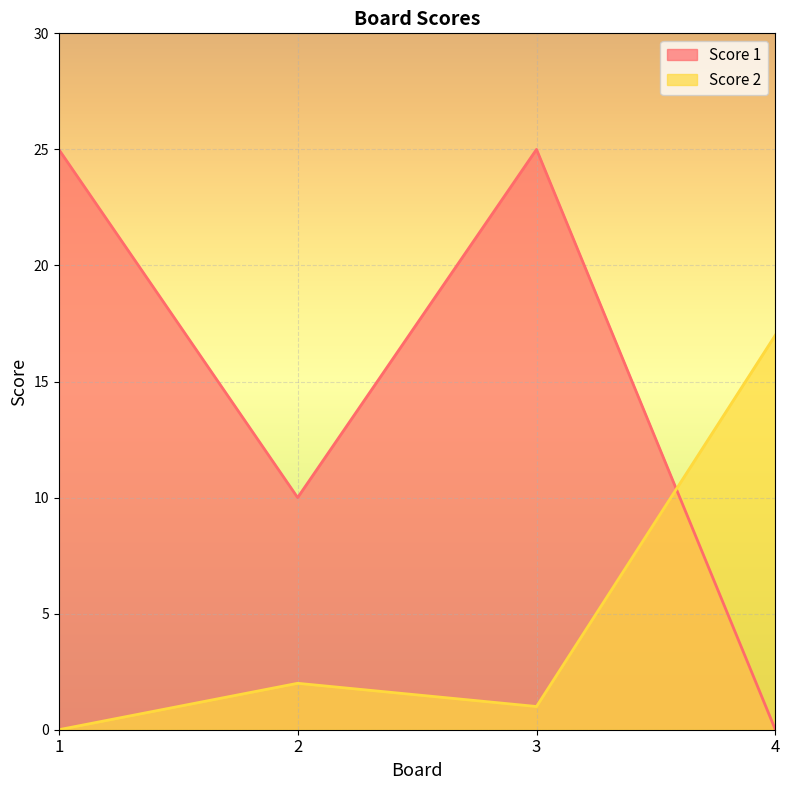

Between which two adjacent categories do Score 1 and Score 2 first intersect?

3 and 4